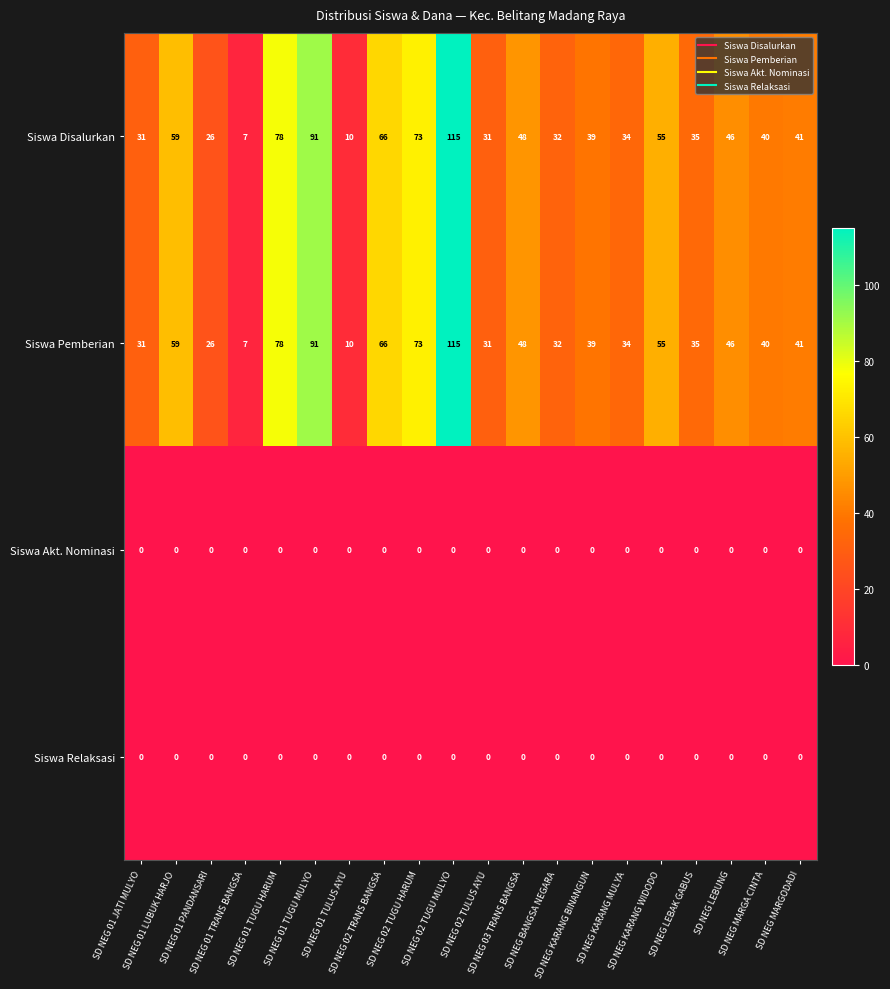

What is the lowest value of the Siswa Disalurkan series?

7